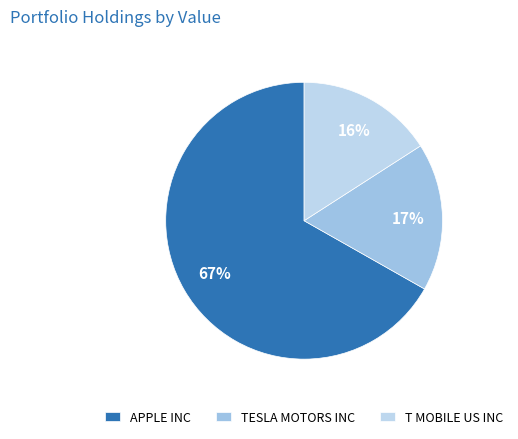

Which has a higher value, TESLA MOTORS INC or T MOBILE US INC?

TESLA MOTORS INC